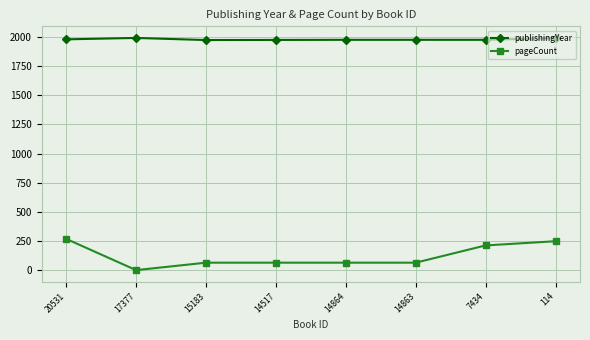

At 14863, list the series in order from largest to smallest.

publishingYear, pageCount